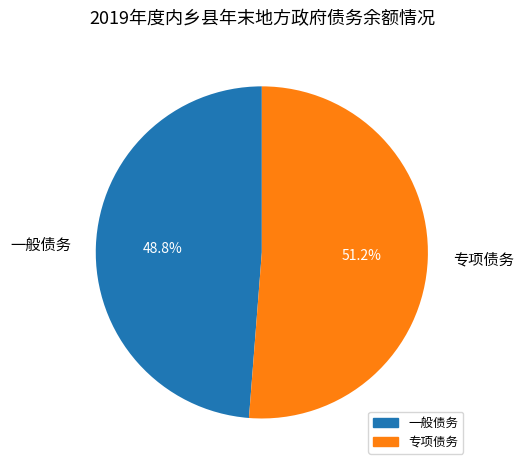

The 专项债务 slice represents 40% of the pie. True or false?

False